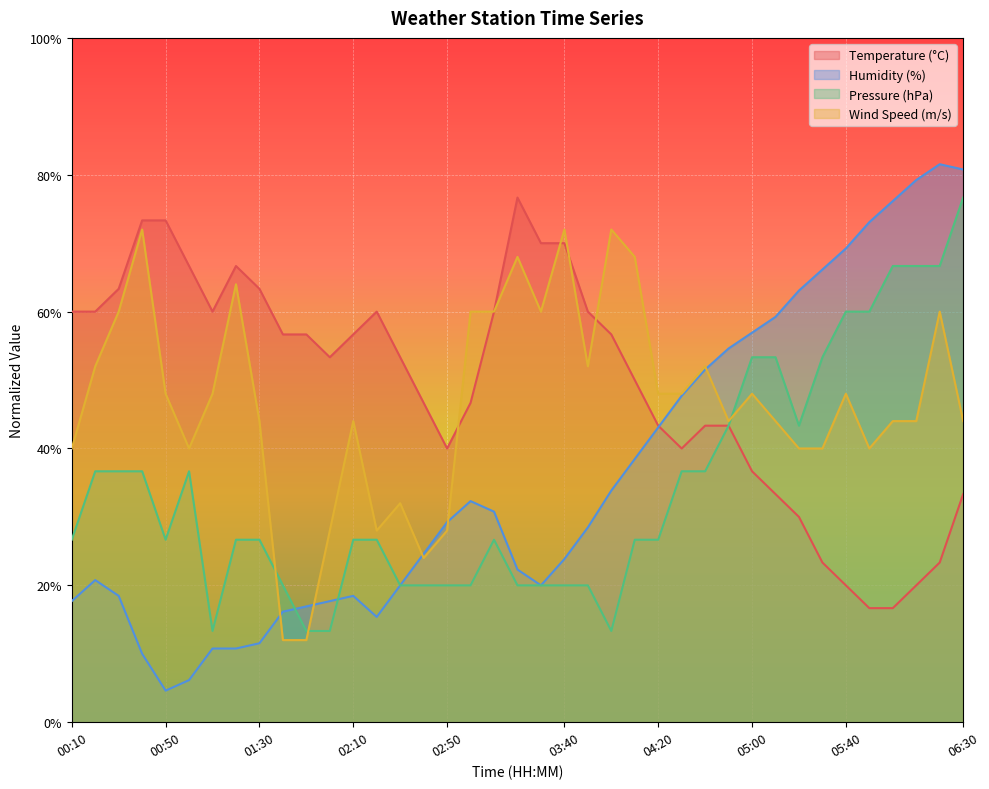

Does the chart display data point markers on the line(s)?

No